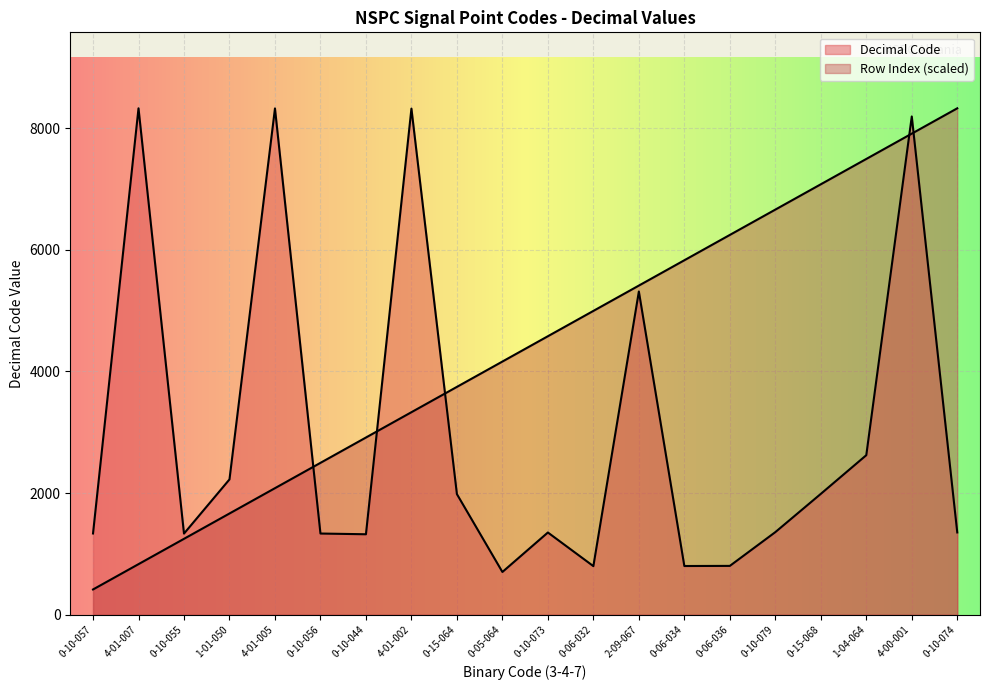

What is the label of the 9th point from the left?

0-15-064